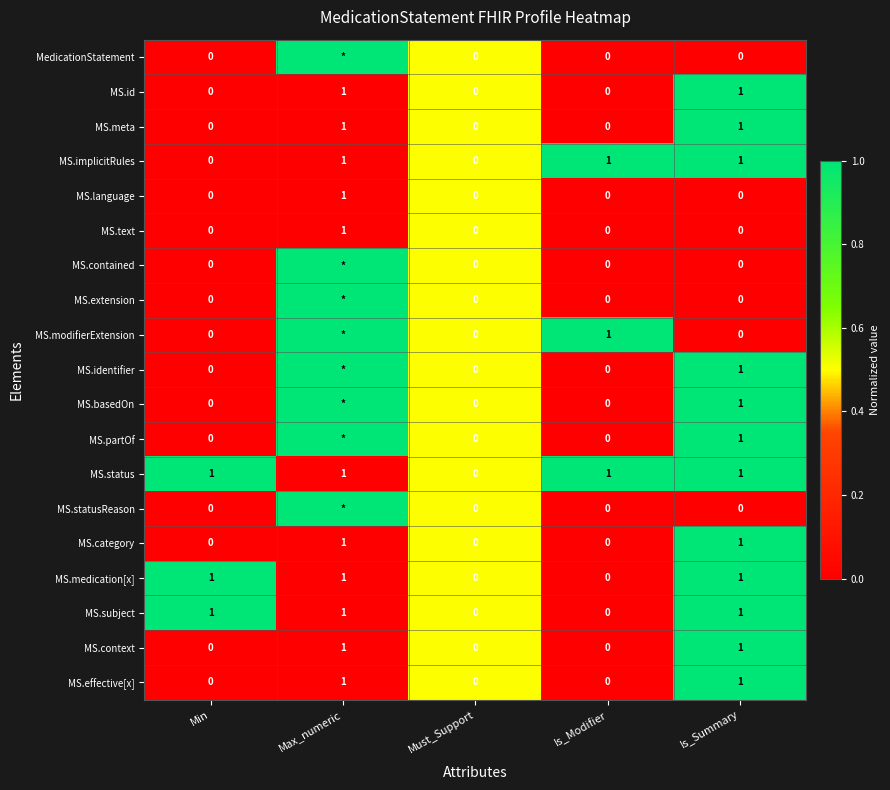

The MS.language series shows 0 at Is_Summary. True or false?

True